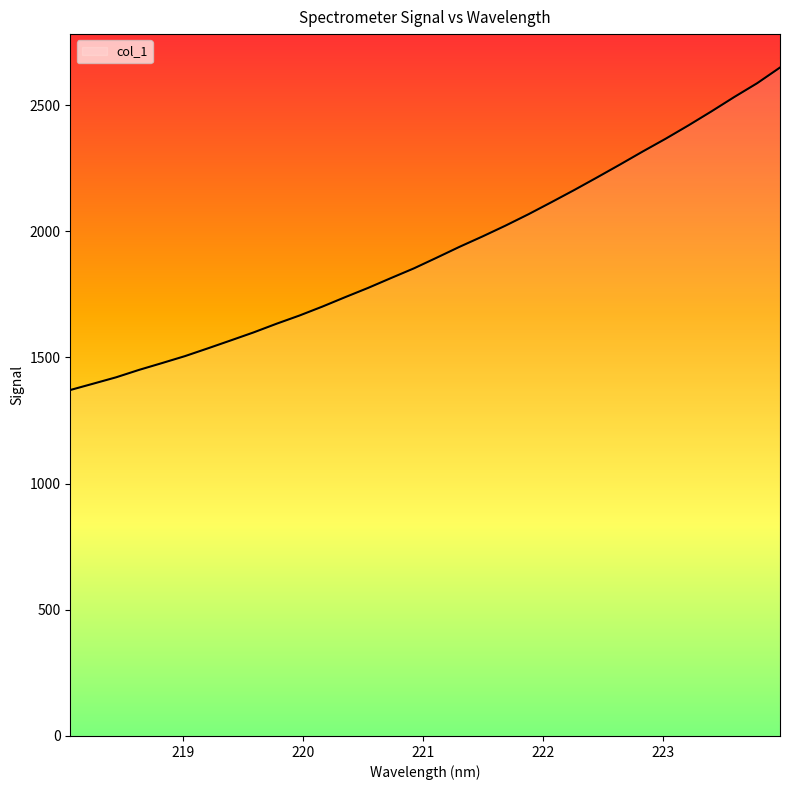

What is the minimum value shown in the chart?

1370.8